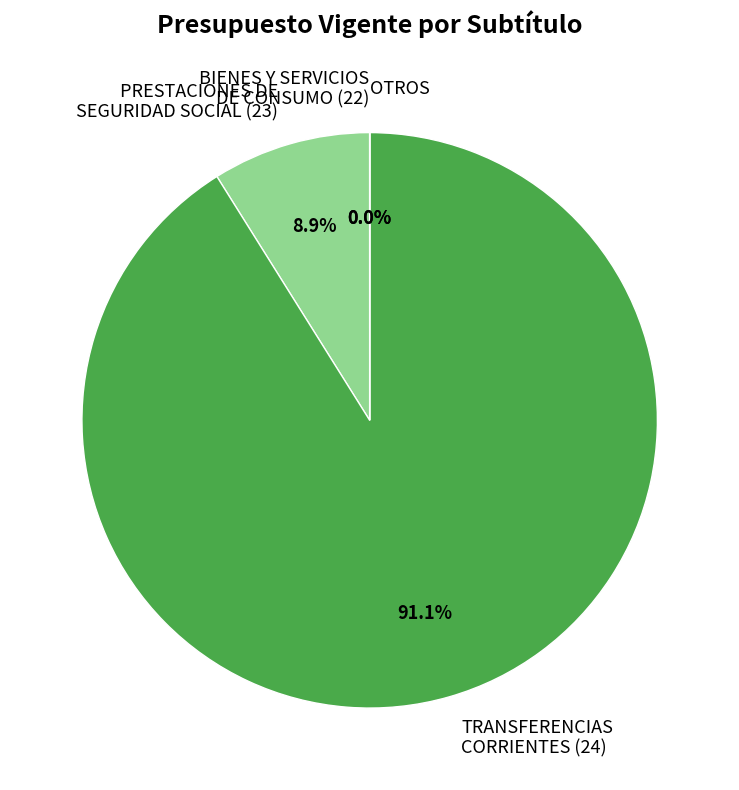

To the nearest percent, what is the combined percentage of TRANSFERENCIAS CORRIENTES (24) and PRESTACIONES DE SEGURIDAD SOCIAL (23)?

100%